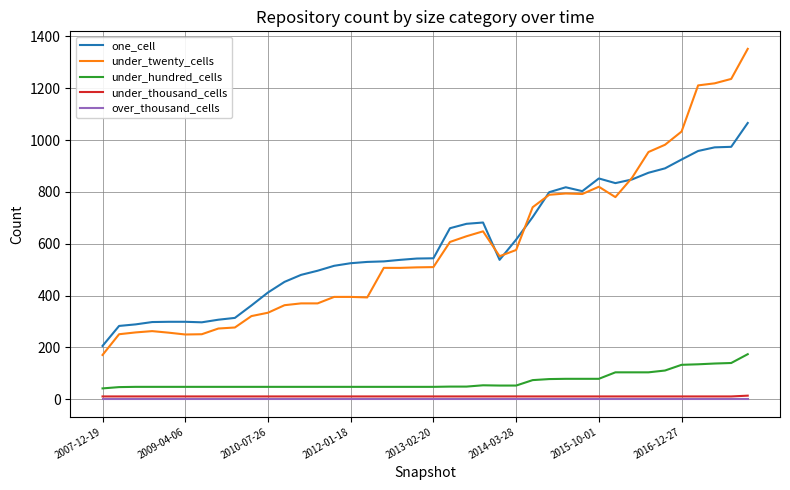

True or false: one_cell and under_thousand_cells cross at least once.

False